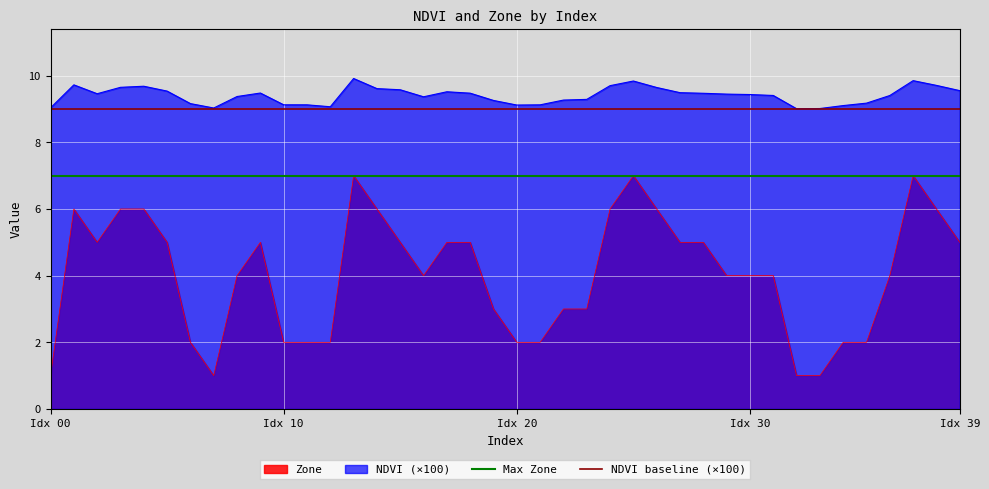

What is the lowest value of the Zone series?

1.0